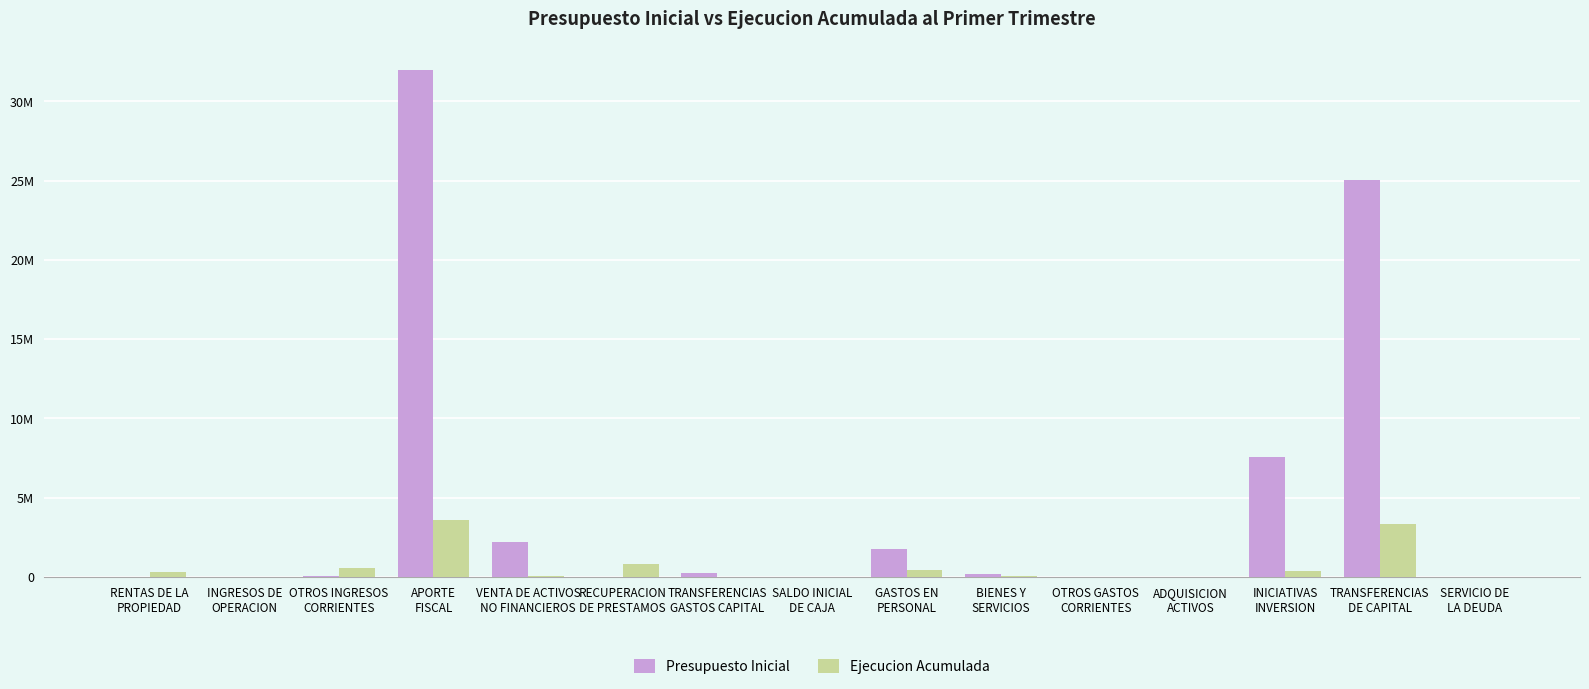

What are all the series names shown in the legend?

Presupuesto Inicial, Ejecucion Acumulada